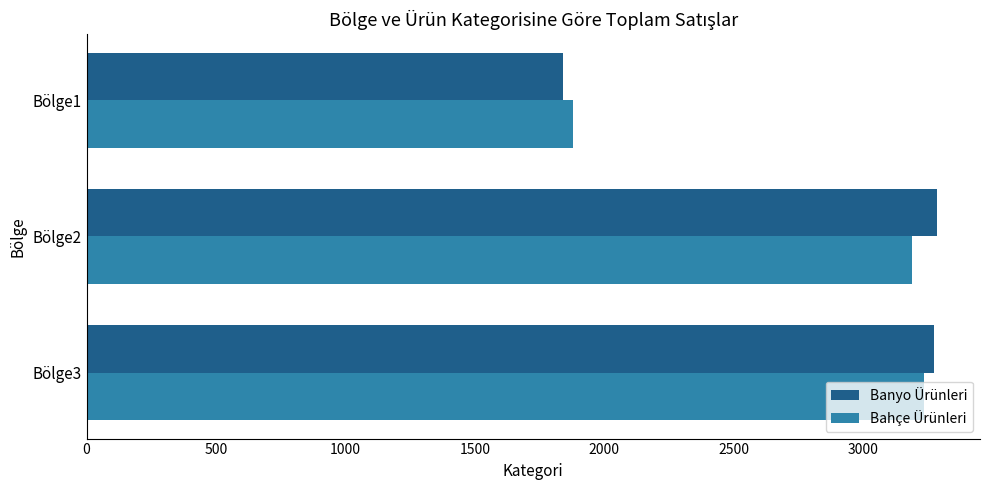

What is the lowest value of the Bahçe Ürünleri series?

1881